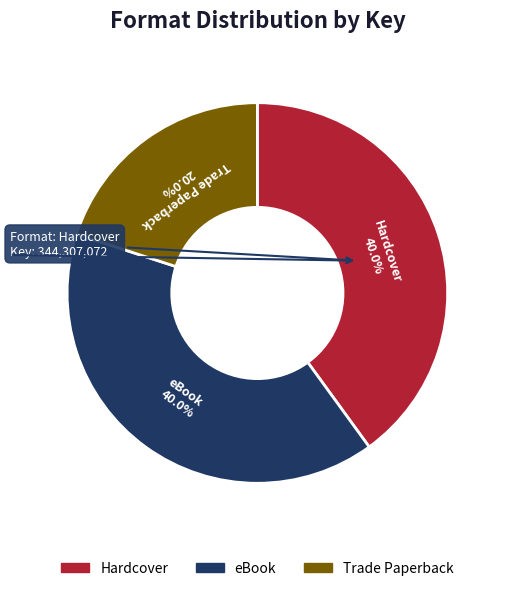

What is the smallest slice in the pie chart?

Trade Paperback